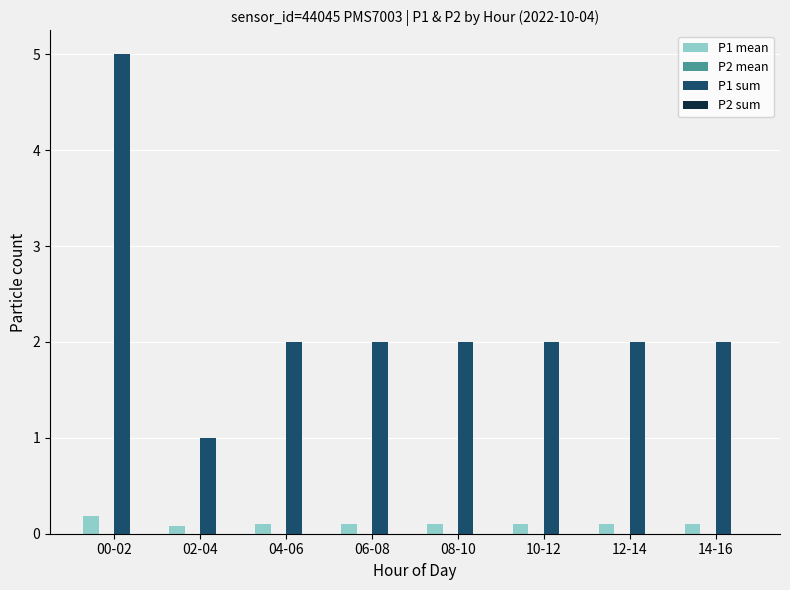

Reading left to right, transcribe all the data shown in this chart.

P1 mean: 00-02=0.2	02-04=0.1	04-06=0.1	06-08=0.1	08-10=0.1	10-12=0.1	12-14=0.1	14-16=0.1
P1 sum: 00-02=5.0	02-04=1.0	04-06=2.0	06-08=2.0	08-10=2.0	10-12=2.0	12-14=2.0	14-16=2.0